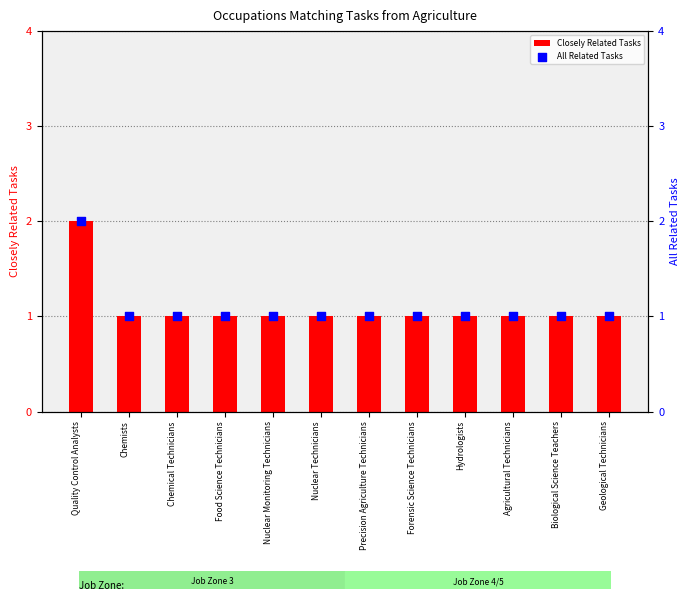

What is the total value across all series at Quality Control Analysts?

4